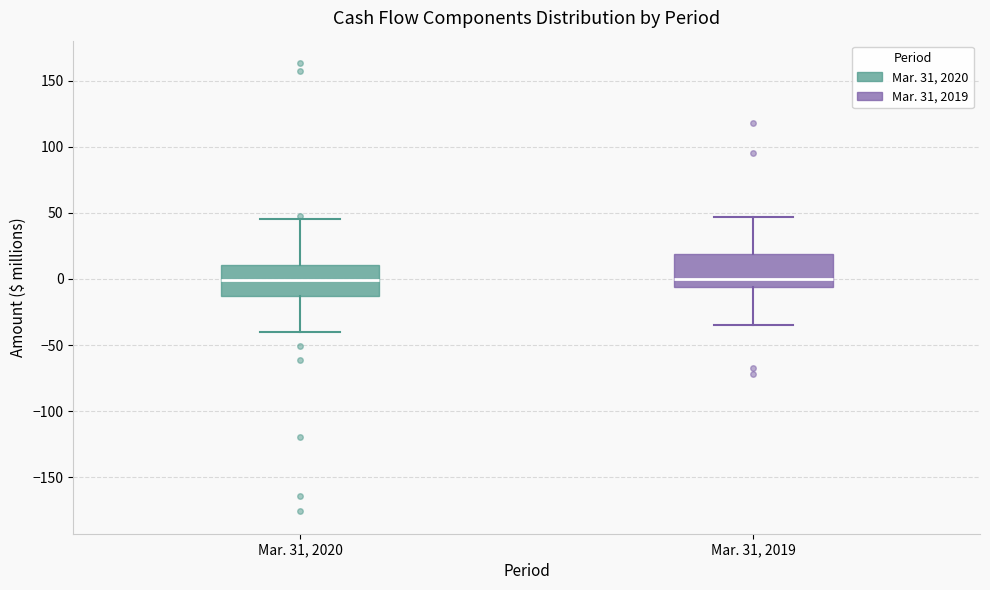

Reading left to right, read every box against the y-axis: the position of its median line, the range the box covers, and the ends of its whiskers. The values are not printed on the chart, so give them approximately, as read against the axis.

Mar. 31, 2020: median 0, box -15 to 10, whiskers -40 to 45
Mar. 31, 2019: median 0, box -5 to 20, whiskers -35 to 45